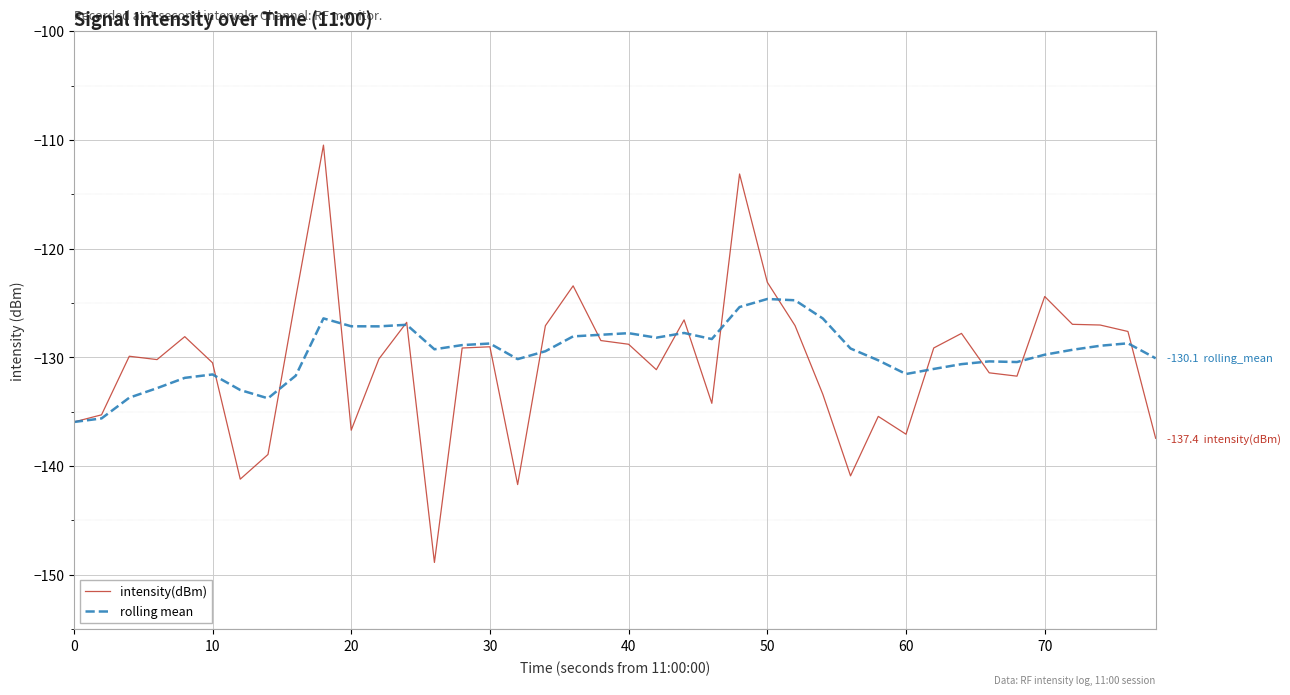

What is the highest value of the intensity(dBm) series?

-110.5